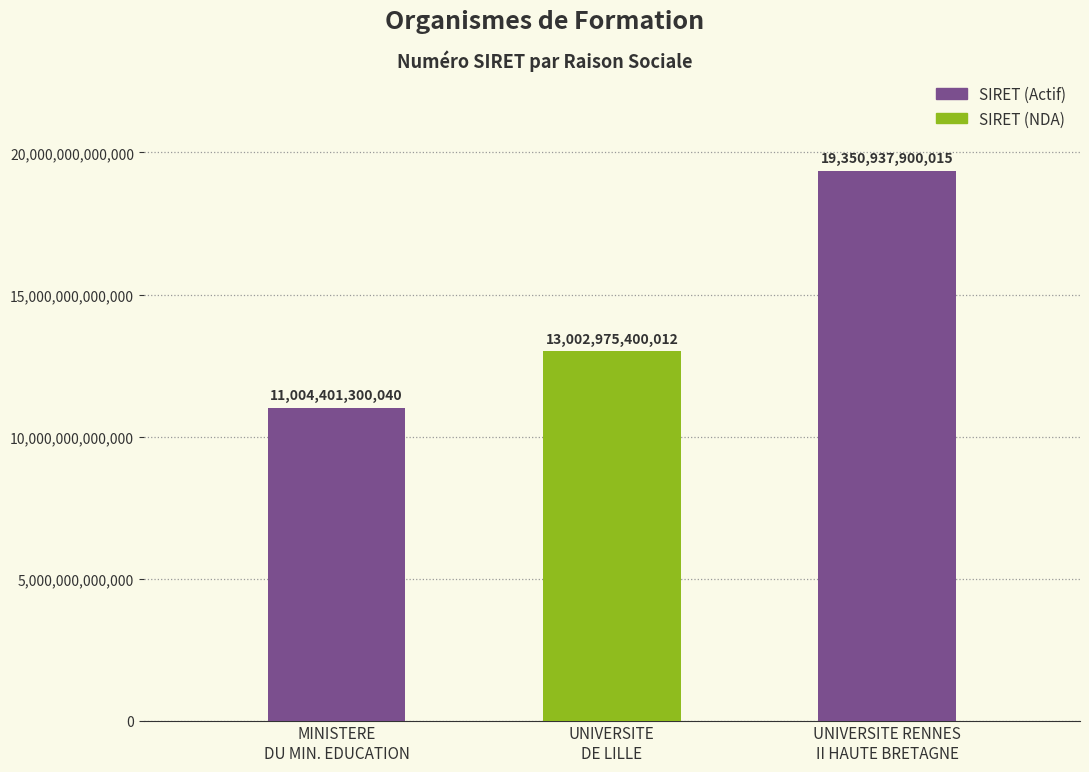

What is the difference between the maximum and second lowest values?

6347962500003